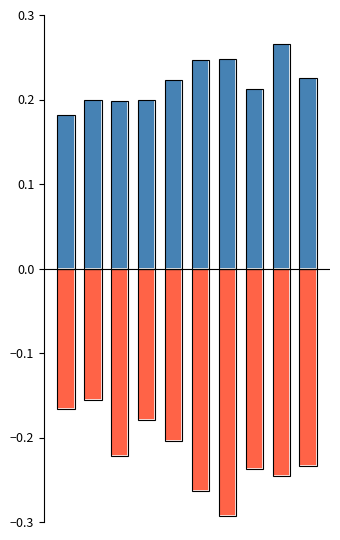

List the labels in order of 心疾患 value, largest first.

1, 0, 3, 4, 2, 9, 7, 8, 5, 6